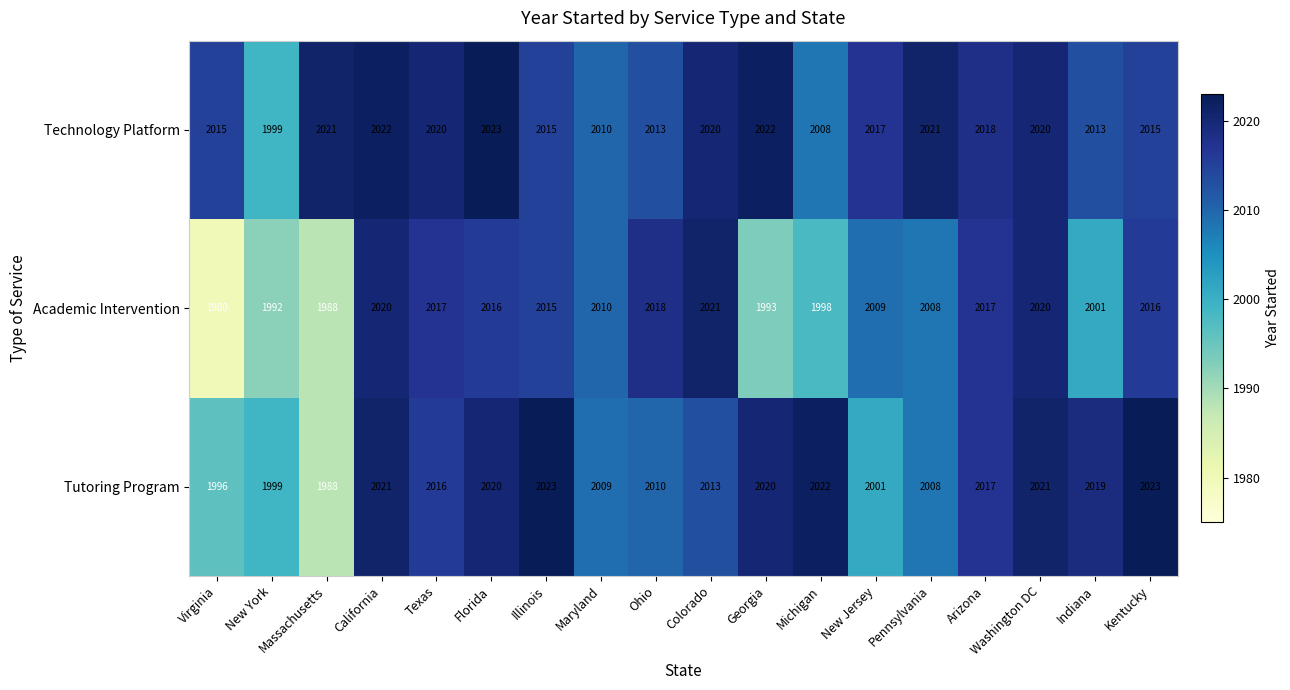

What is the difference between the second highest and second lowest values in the Academic Intervention series?

32